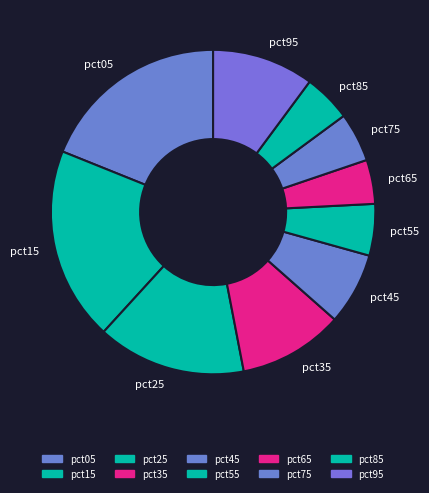

How many slices are in this pie chart?

10